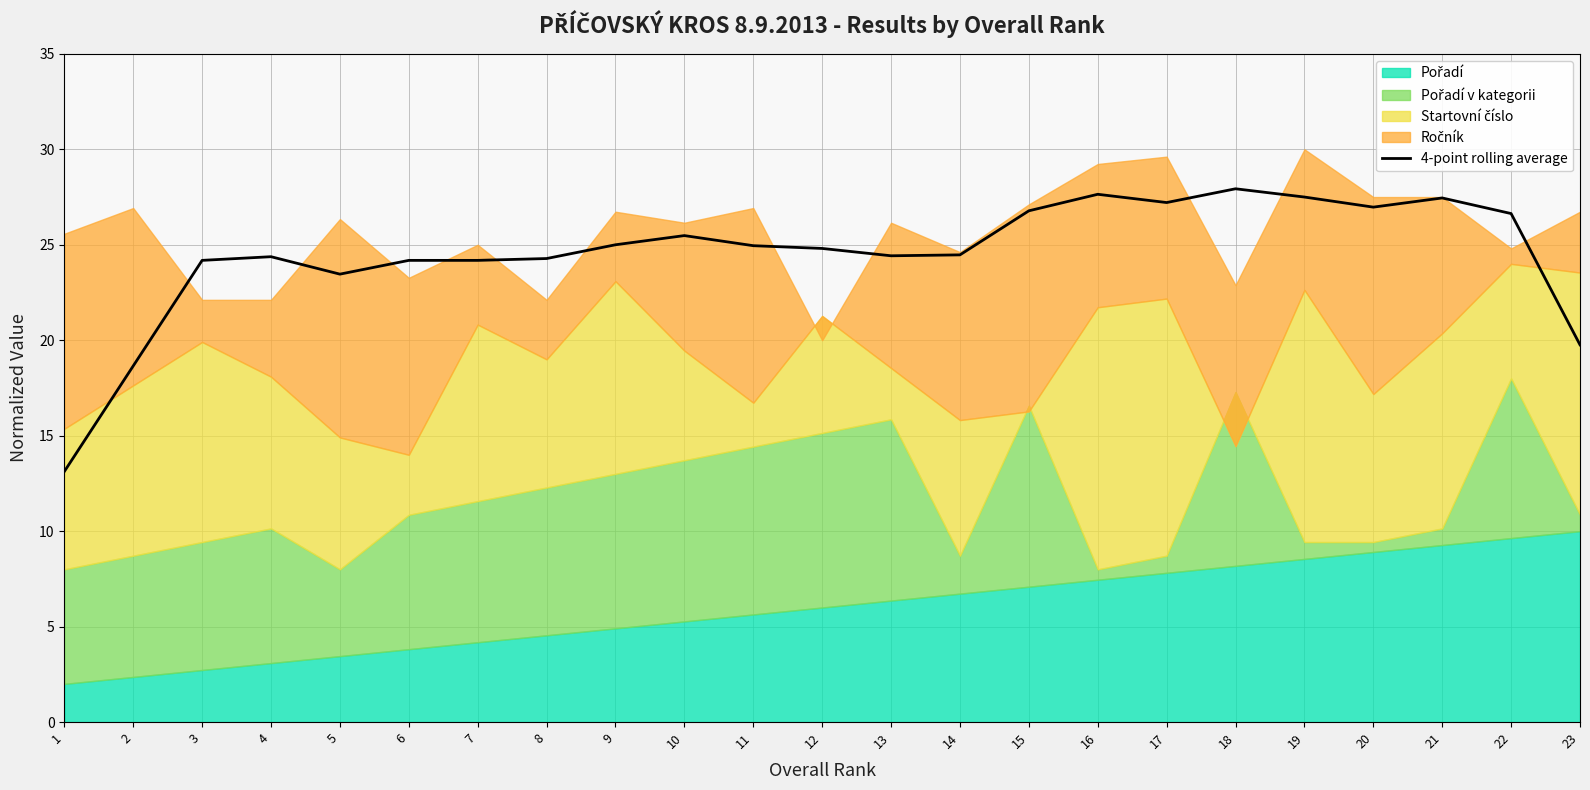

Which label corresponds to the smallest value in the chart?

1